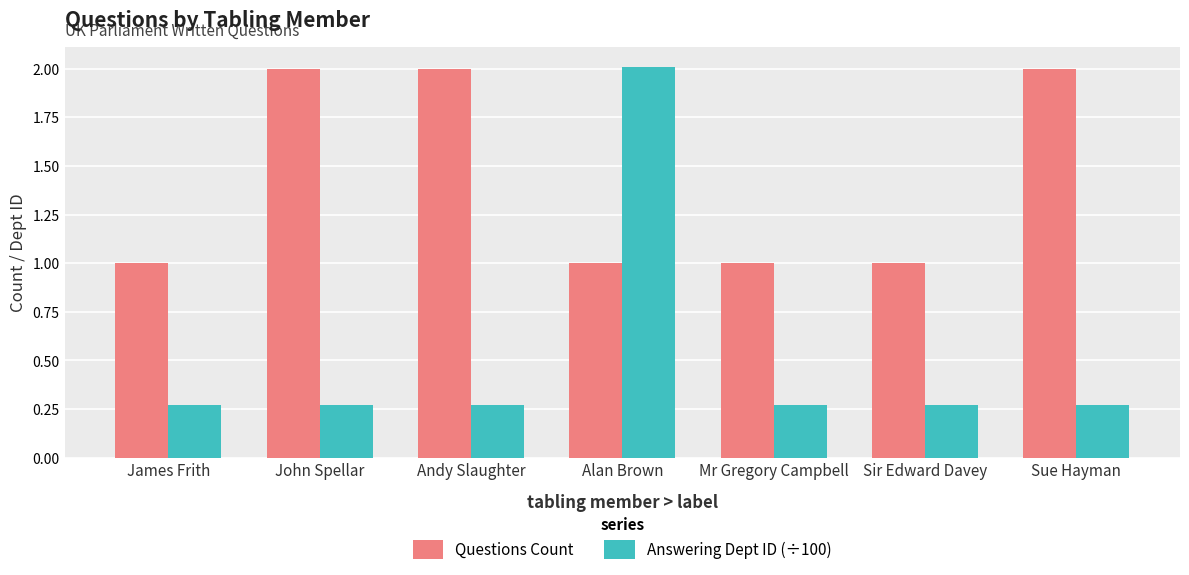

How many data points does each series have?

7